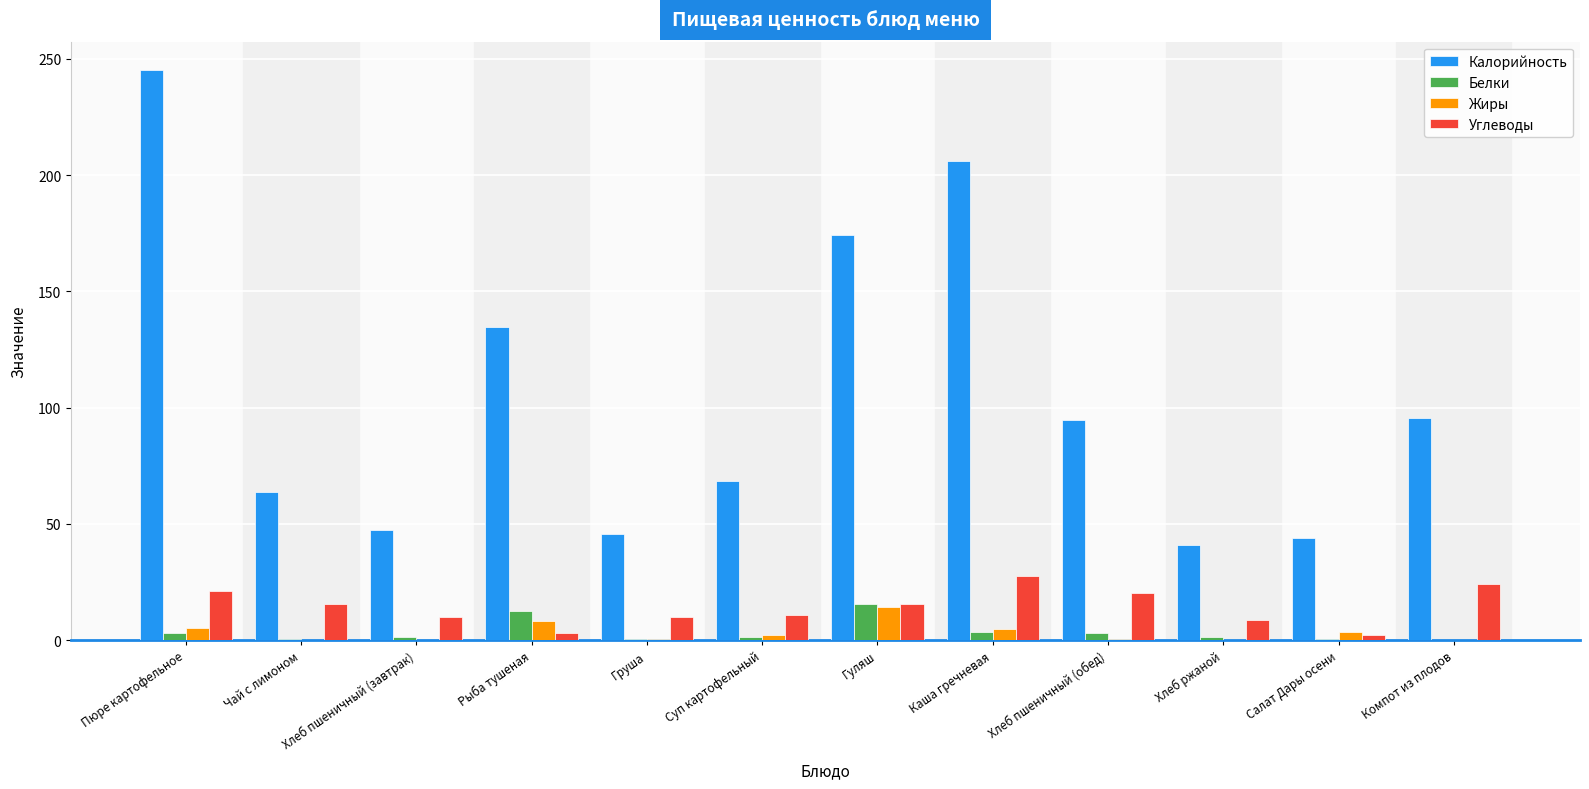

At which category is the sum across all series the highest?

Пюре картофельное